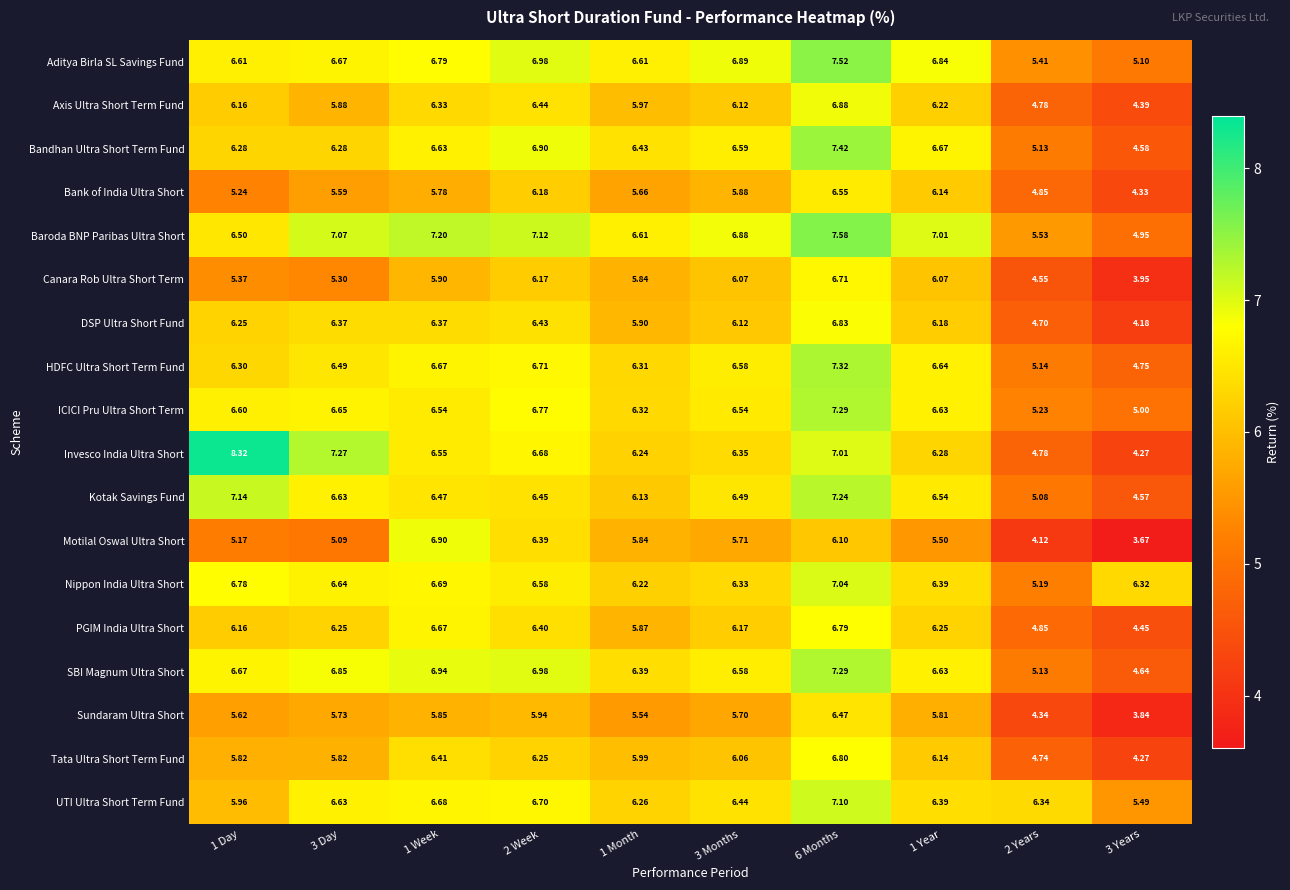

Which series changed the most between 1 Day and 1 Month?

Invesco India Ultra Short